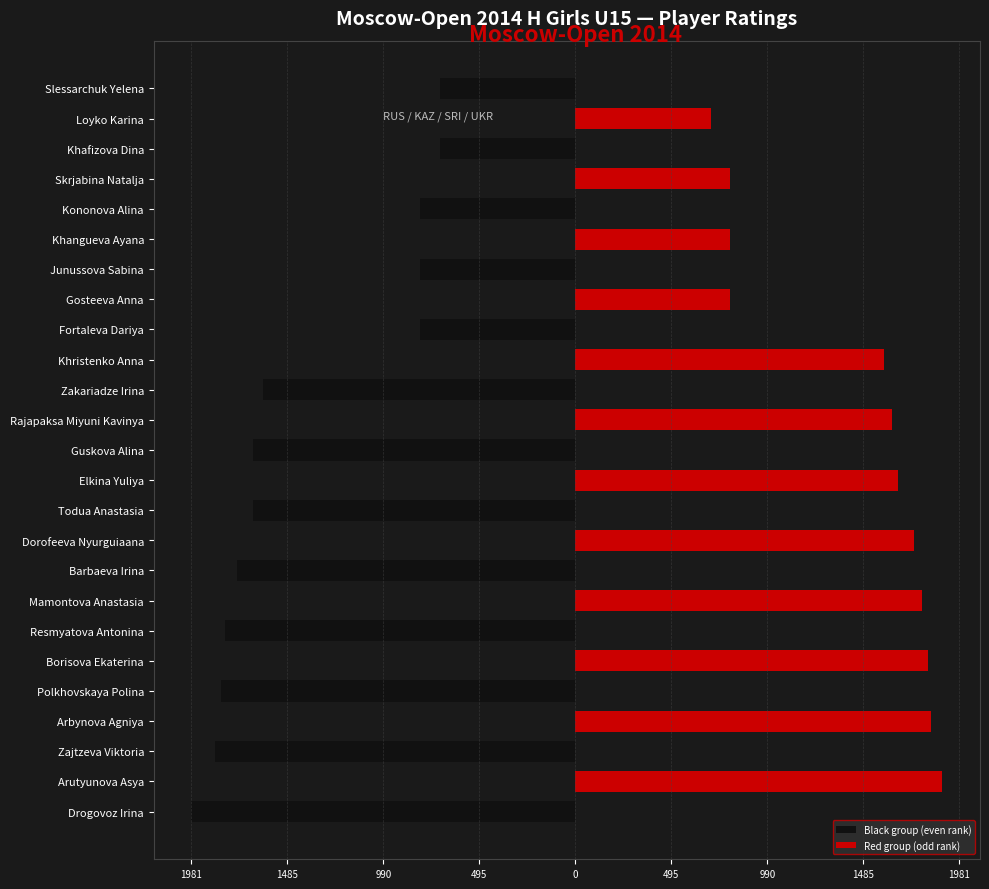

Are the bars grouped side by side (vs. stacked)?

Yes